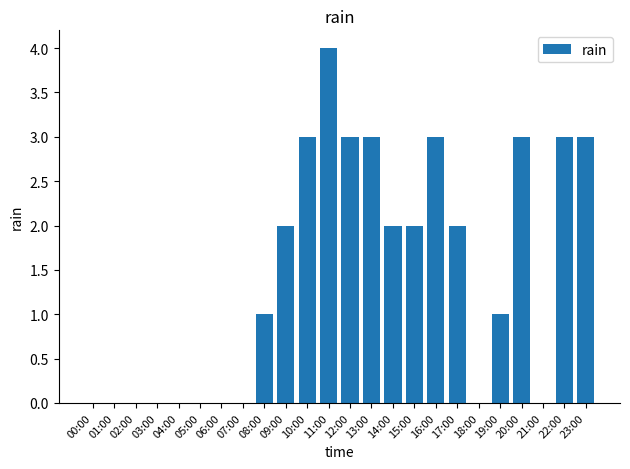

What is the sum of all values?

35